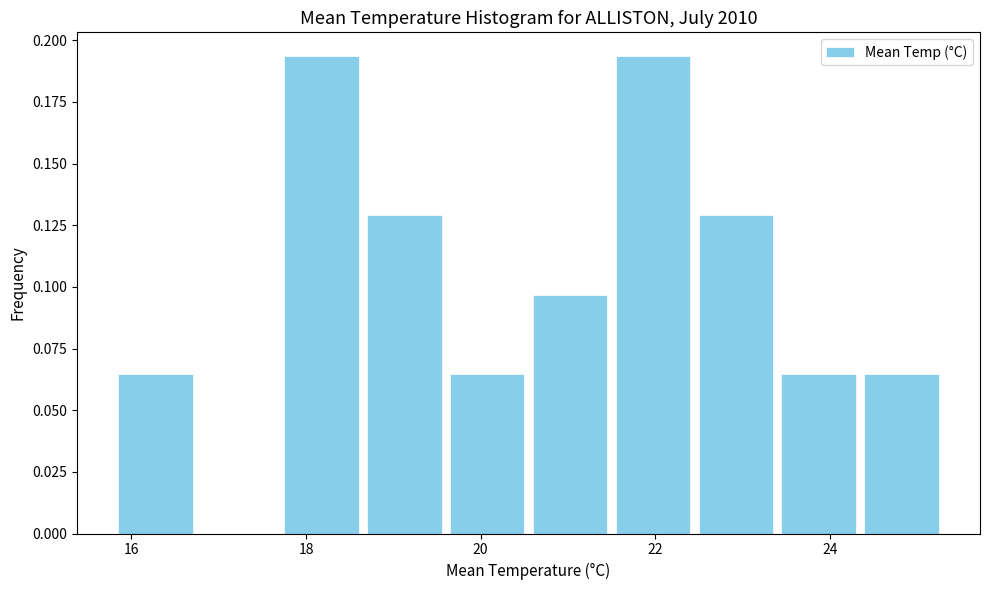

How tall is the bar that spans 19.60 to 20.55 on the x-axis? Neither the bar edges nor the heights are printed on the chart, so give them approximately, as read against the axes.

0.065